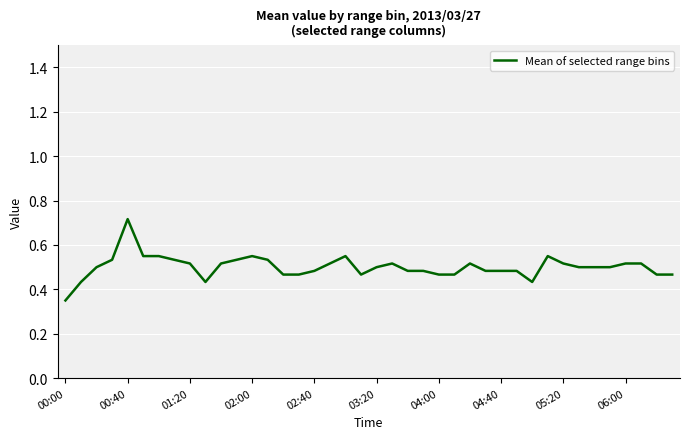

What is the value of the 23rd point from the left?

0.5